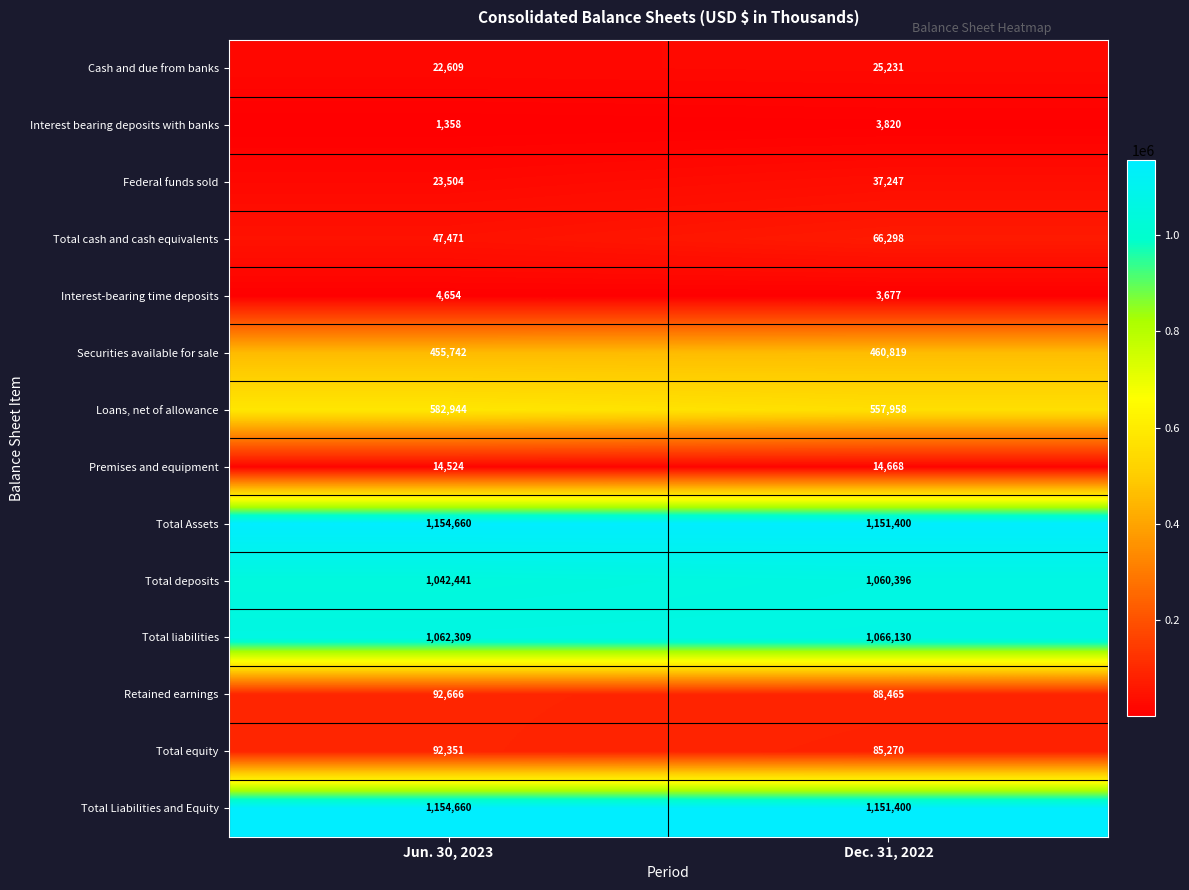

What is the greatest value displayed?

1154660